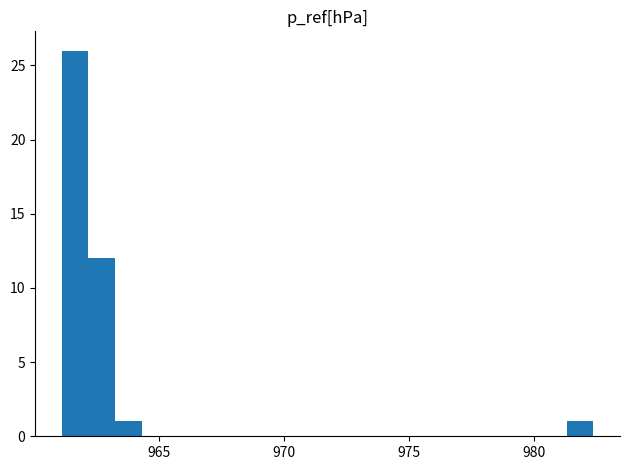

Around what value on the x-axis is the tallest bar? Give the approximate position of its centre, as read against the axis.

961.5